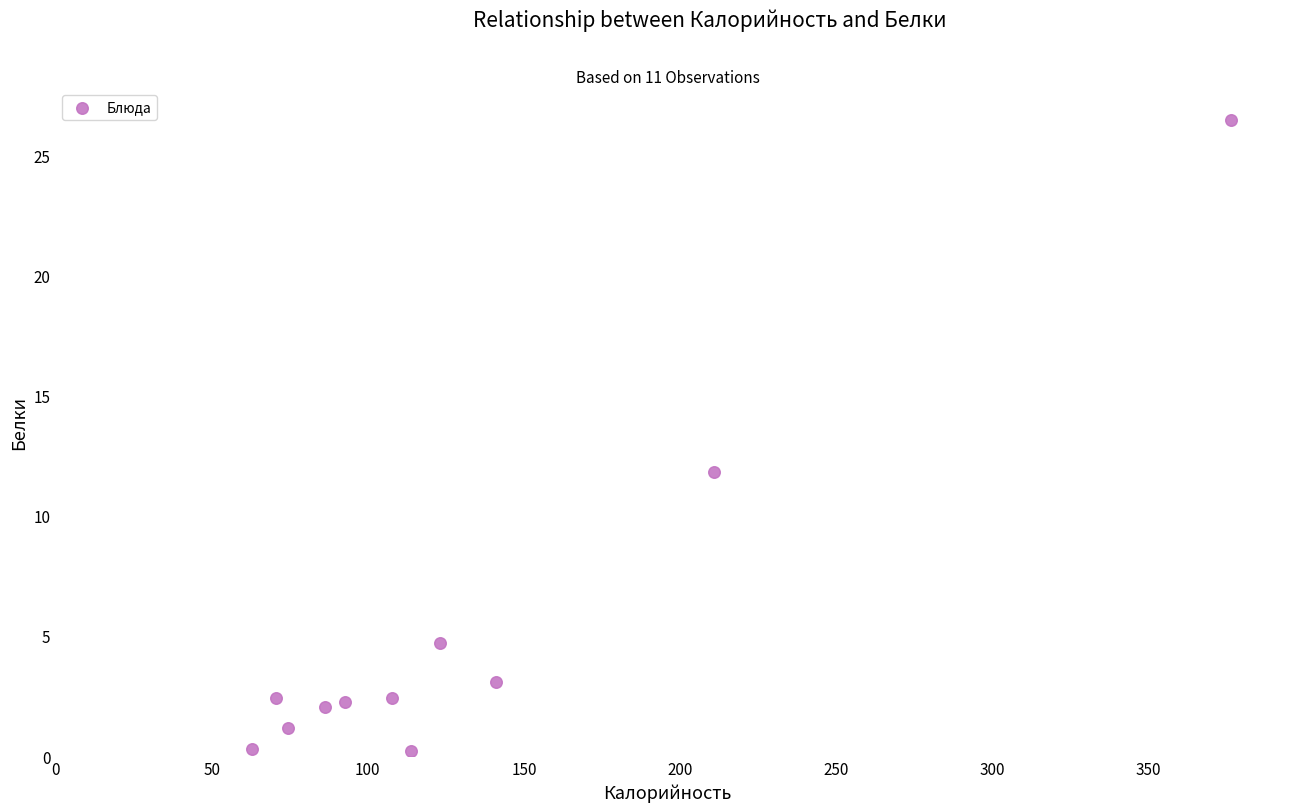

What is the range of X values (max minus min)?

313.4